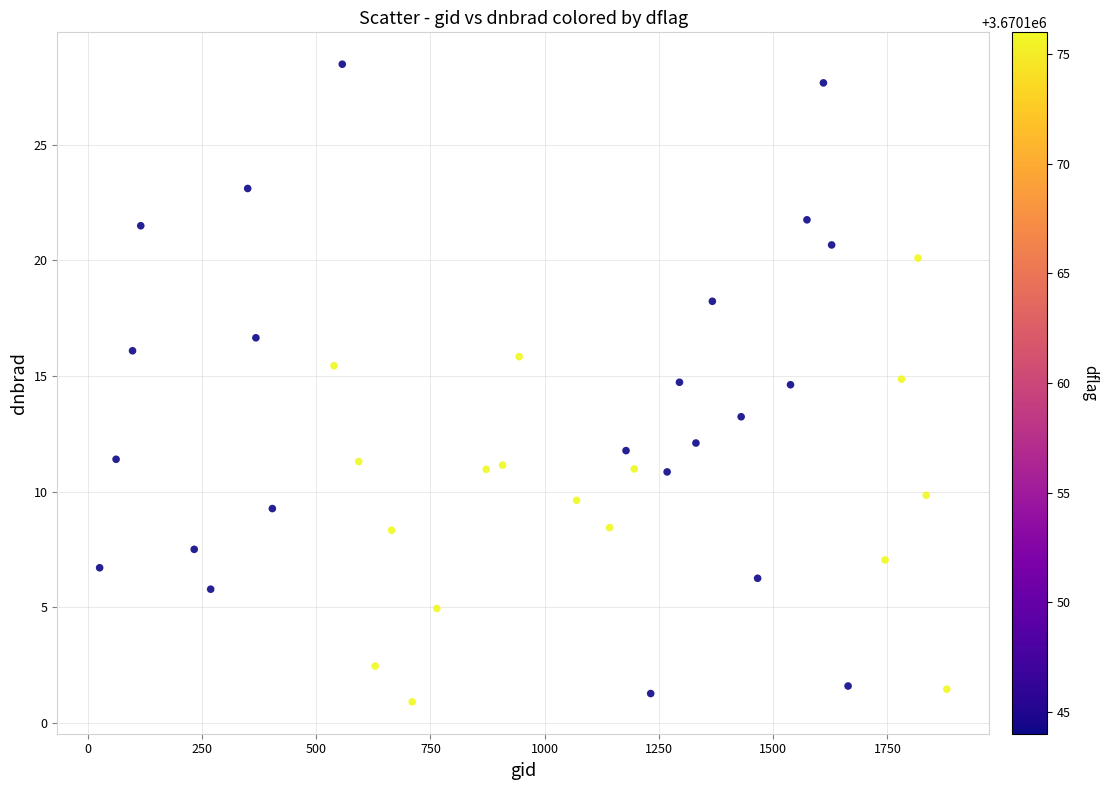

What is the range of X values (max minus min)?

1854.0